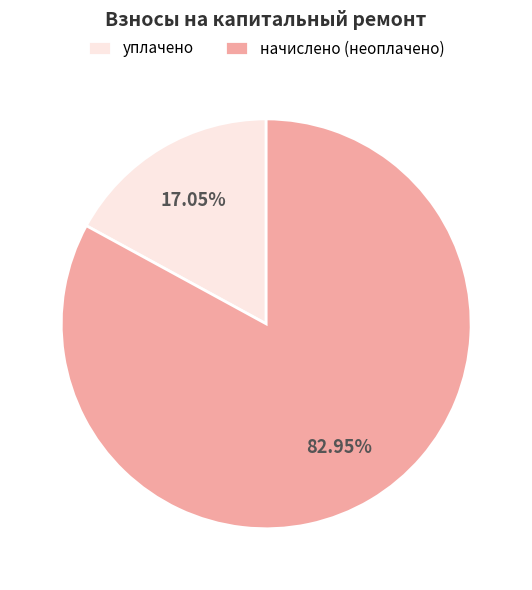

What is the smallest slice in the pie chart?

уплачено